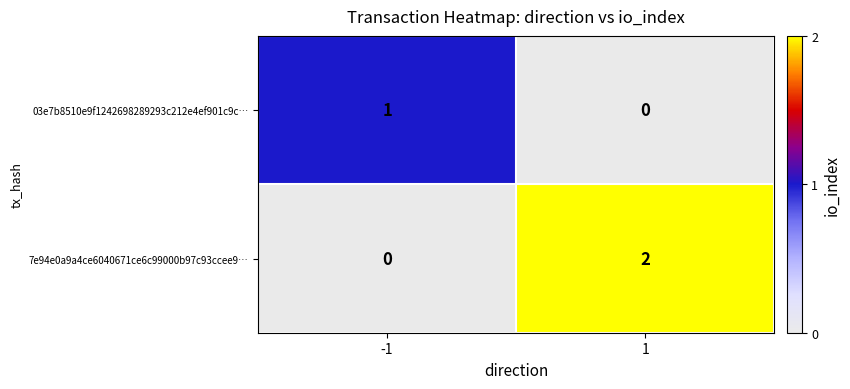

What is the spread (max minus min) of values at -1?

1